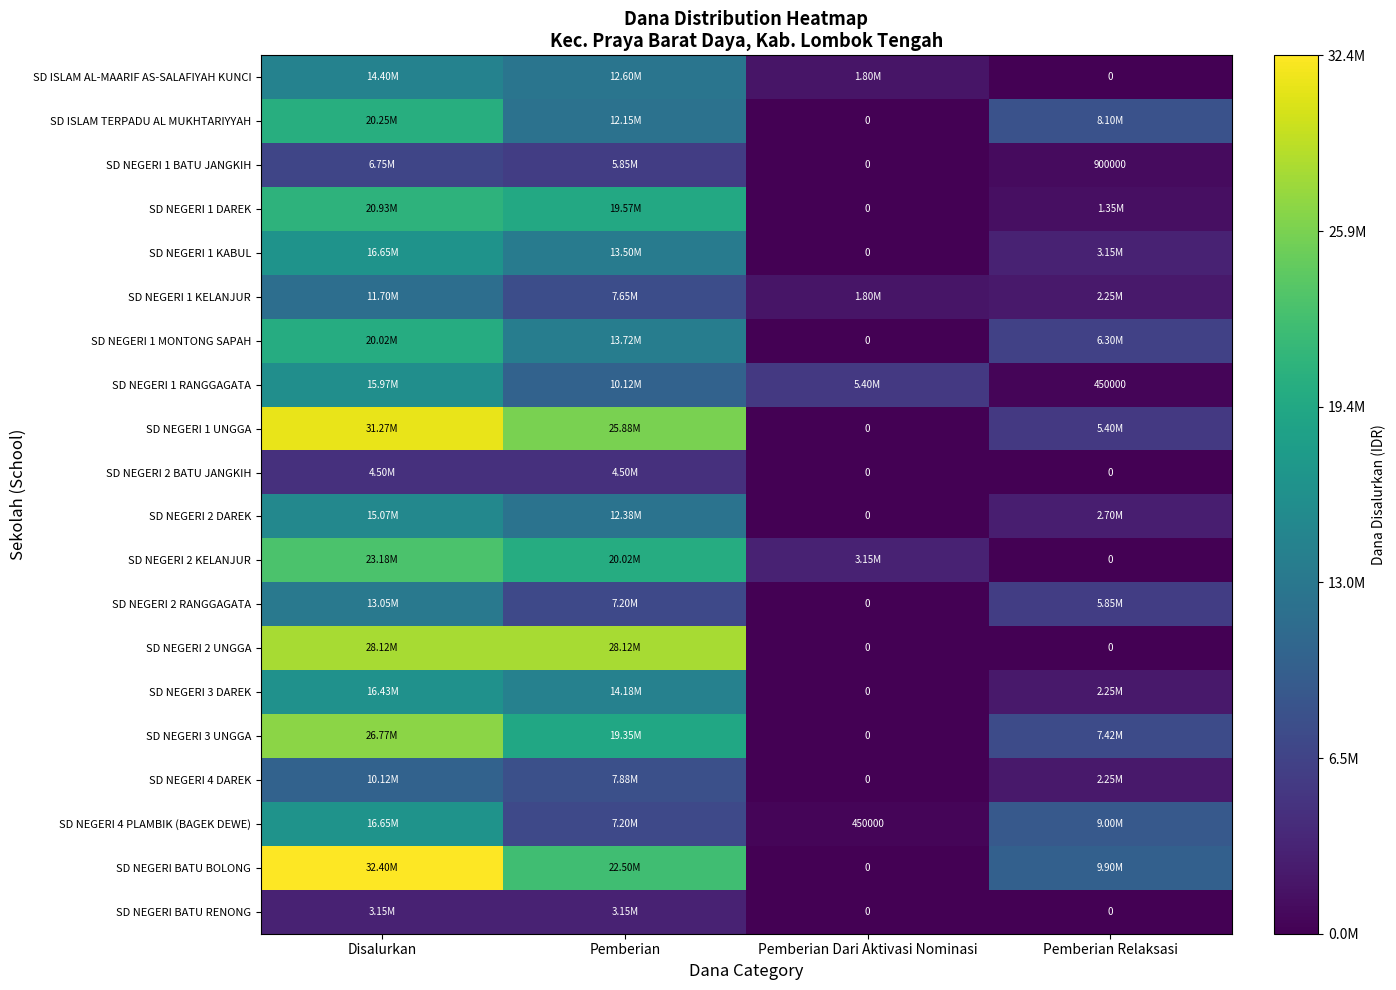

Which series has the largest range (max minus min)?

SD NEGERI BATU BOLONG